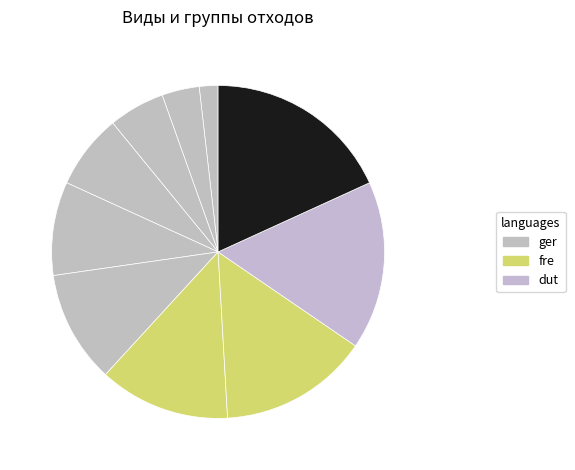

Count the number of slices in the pie.

10